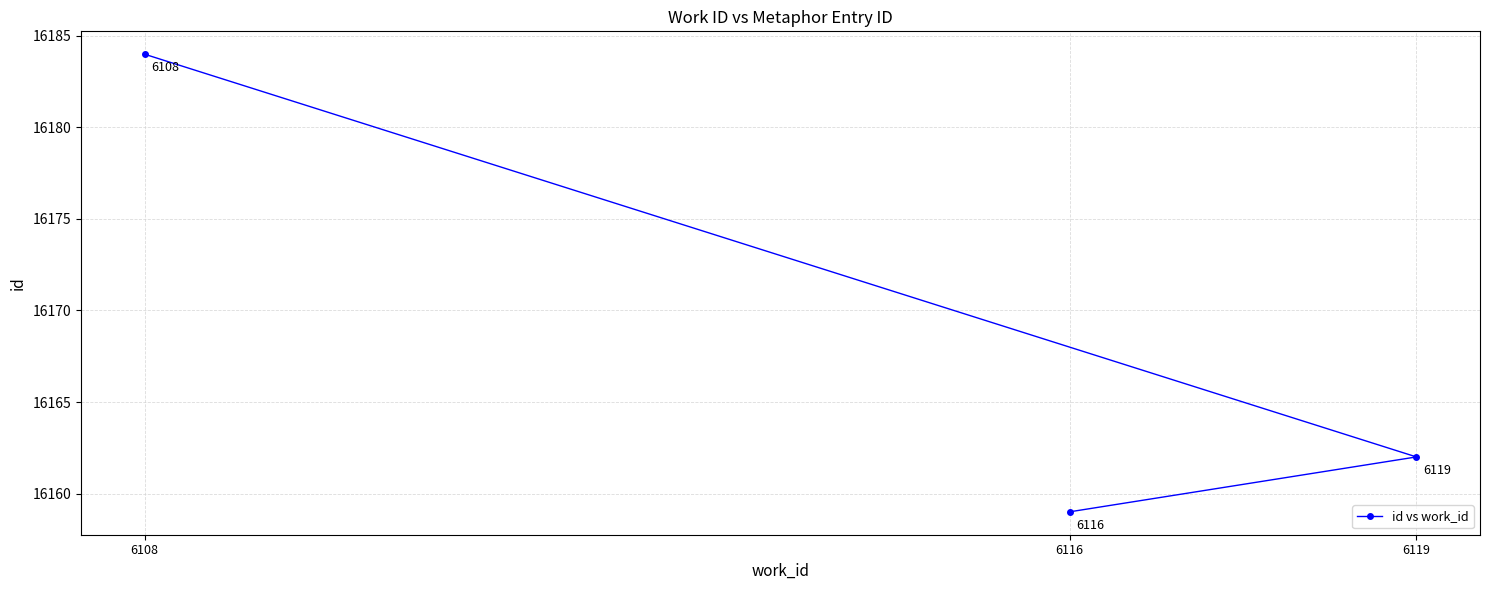

What is the smallest value displayed?

16159